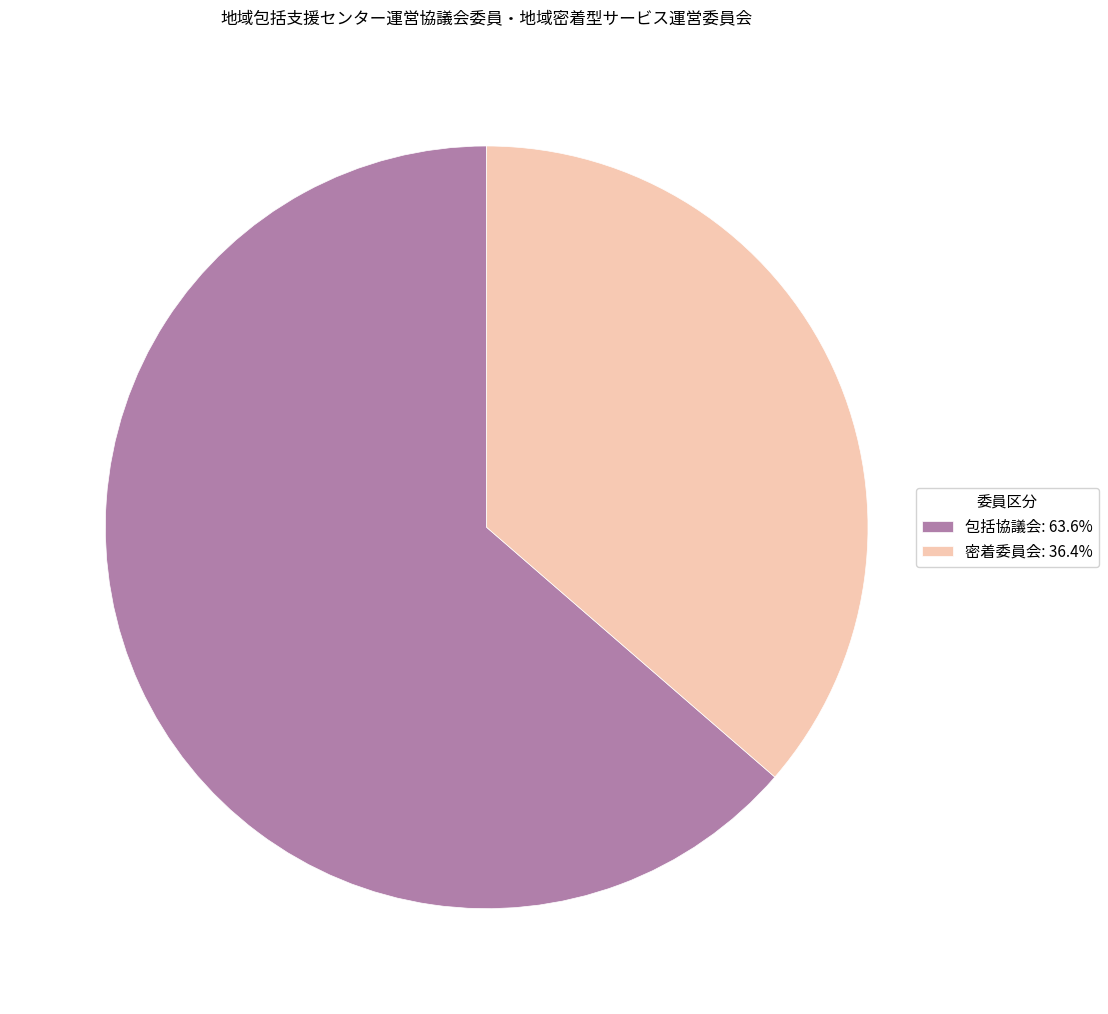

Combined, do 密着委員会: 36.4% and 包括協議会: 63.6% account for over 50%?

Yes